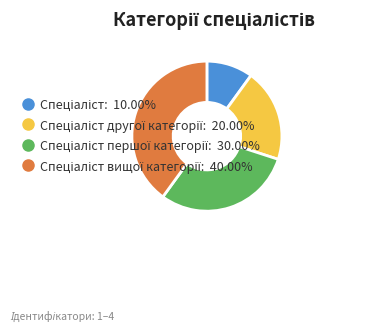

Does any single category account for the majority?

No